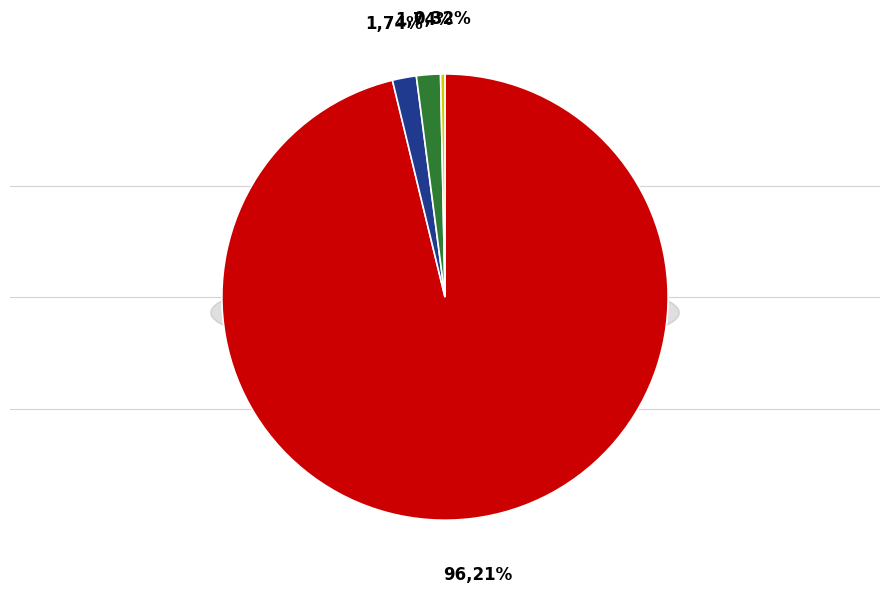

To the nearest percent, what is the difference between the largest and smallest slice percentages?

96%